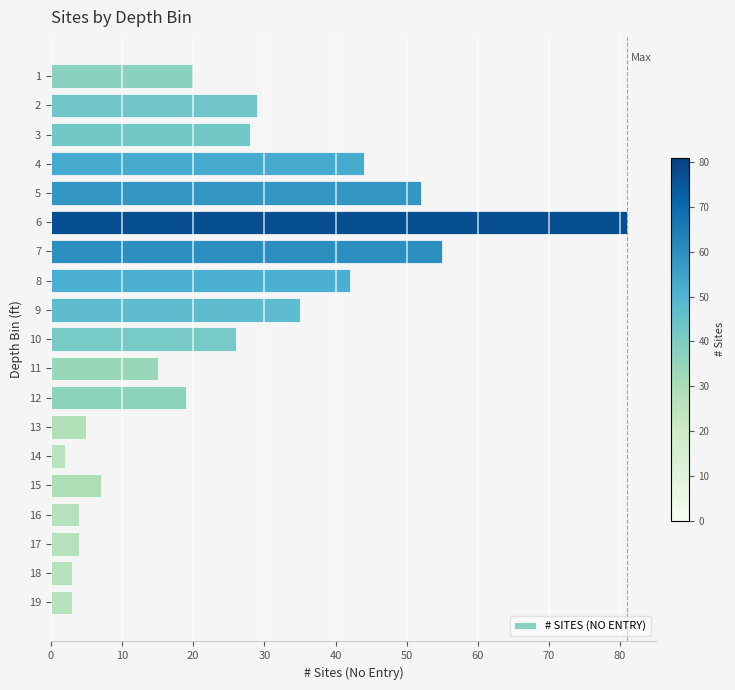

What is the difference between the second highest and minimum values?

53